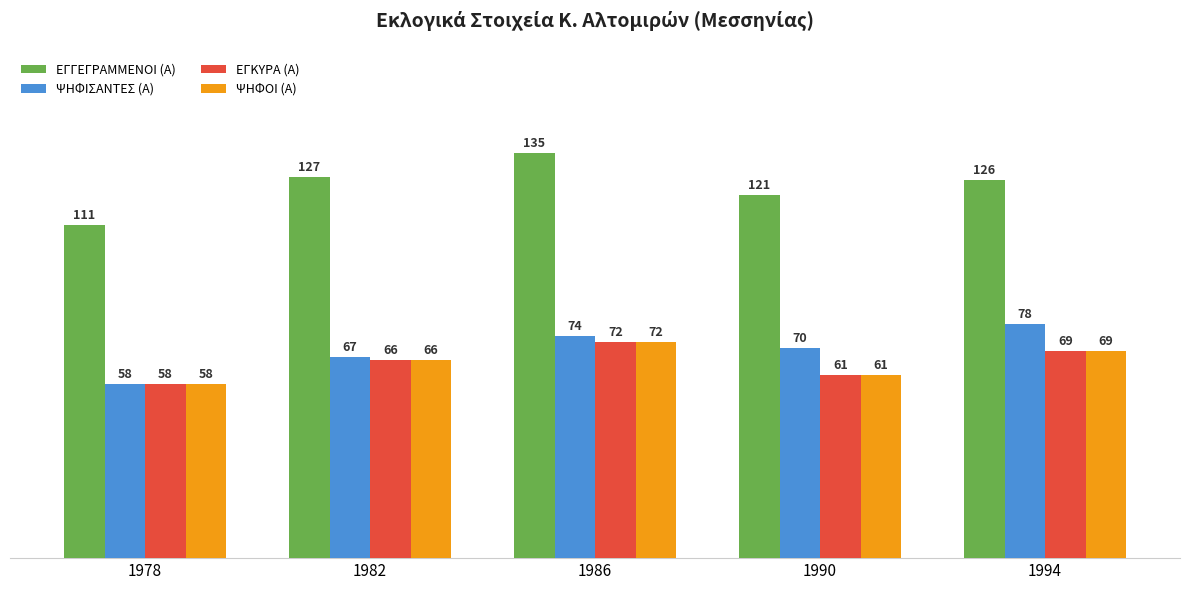

How many ΕΓΚΥΡΑ (Α) values are between 61 and 69?

3